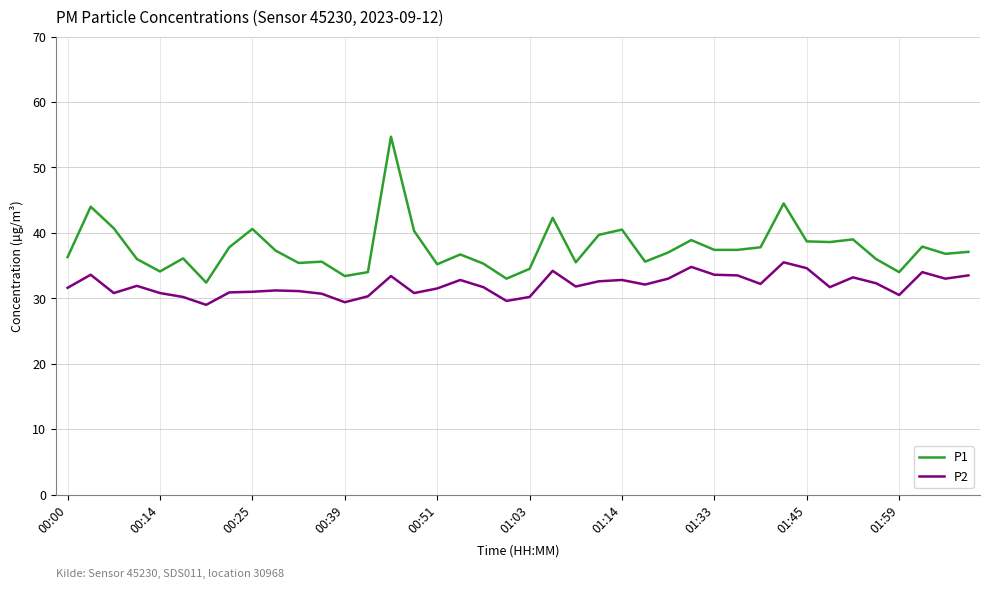

Which series has the largest range (max minus min)?

P1